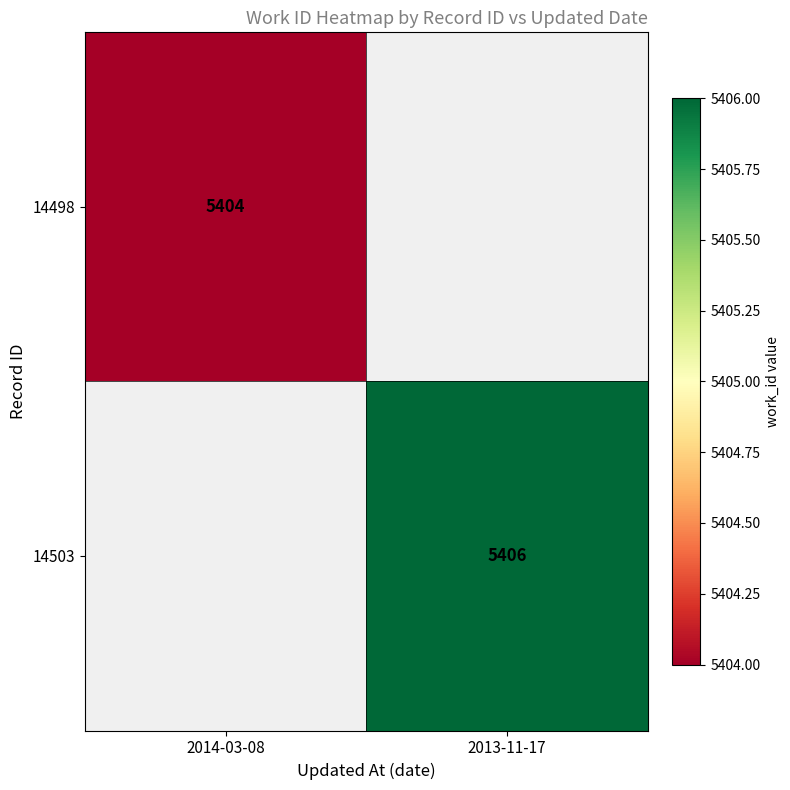

Is the value of 14503 at 2013-11-17 greater than the value of 14498 at 2014-03-08?

Yes